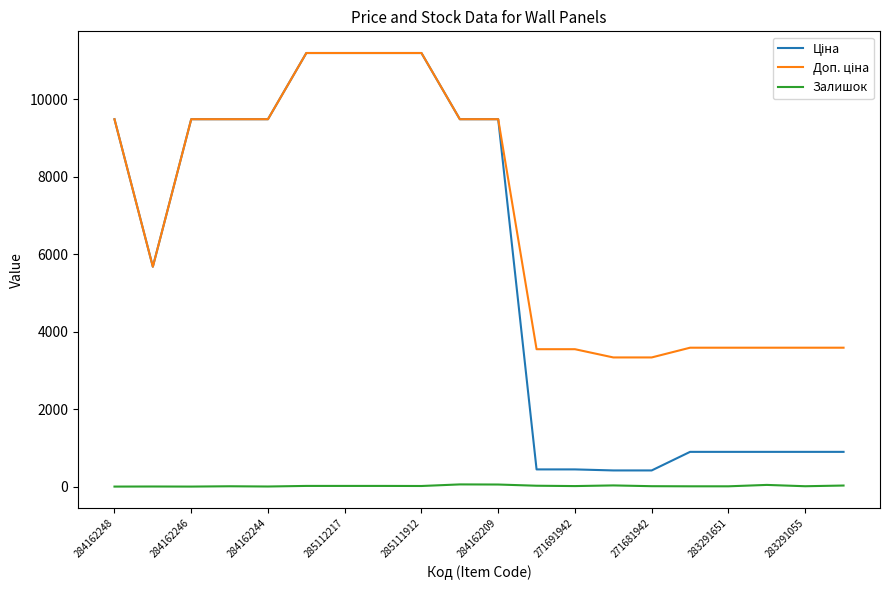

What is the greatest value displayed?

11188.2